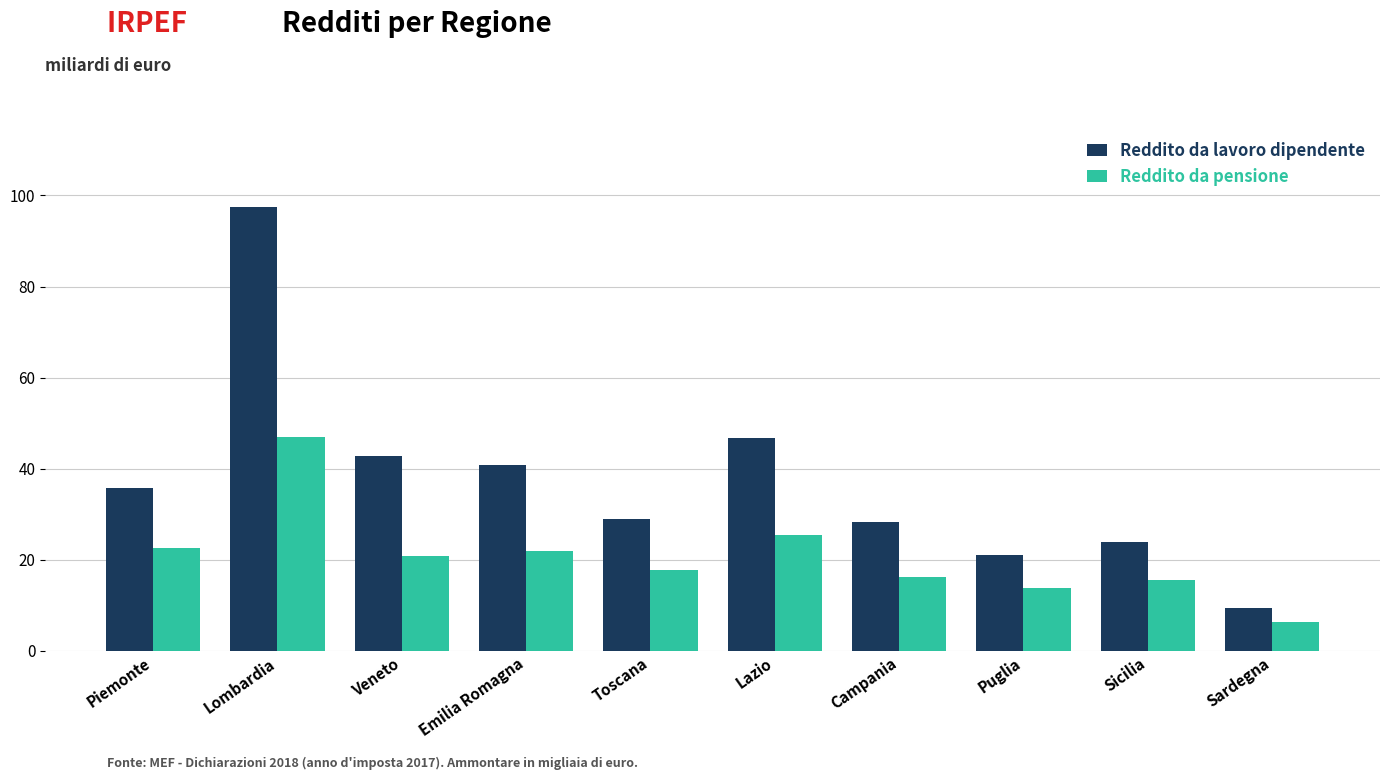

Which series changed the most between Emilia Romagna and Sicilia?

Reddito da lavoro dipendente